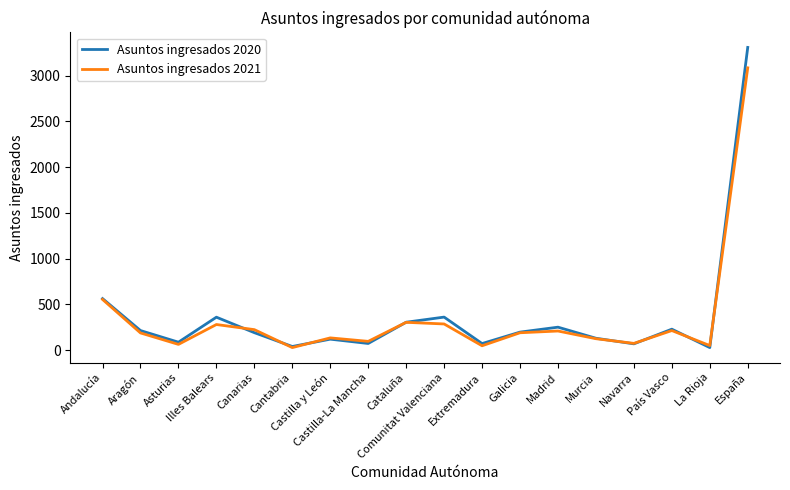

What is the difference between the maximum and minimum values in the Asuntos ingresados 2020 series?

3278